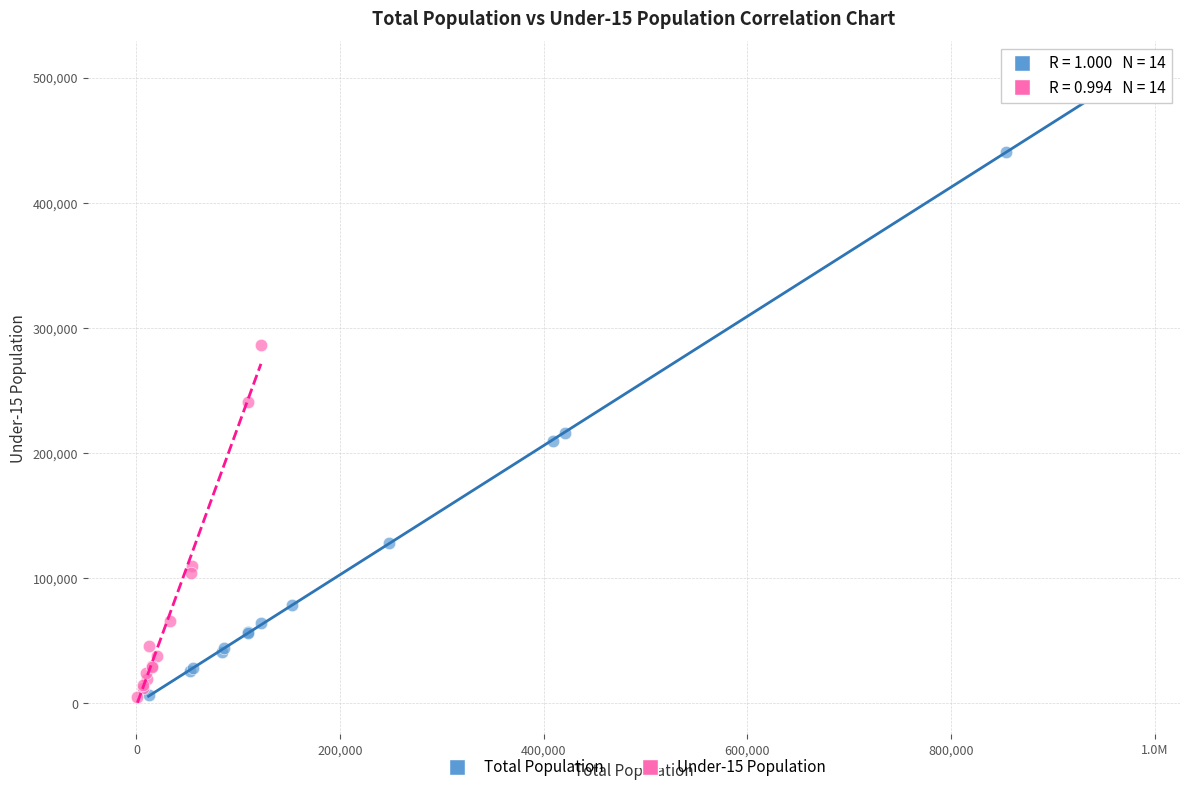

Which series has the widest spread of Y values?

Total Population